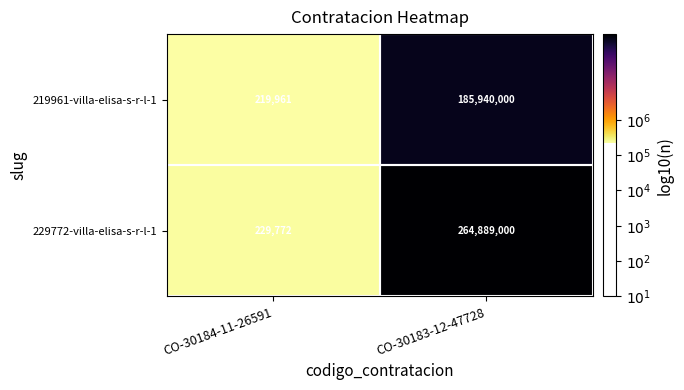

What is the sum of the 229772-villa-elisa-s-r-l-1 values at CO-30183-12-47728 and CO-30184-11-26591?

265118772